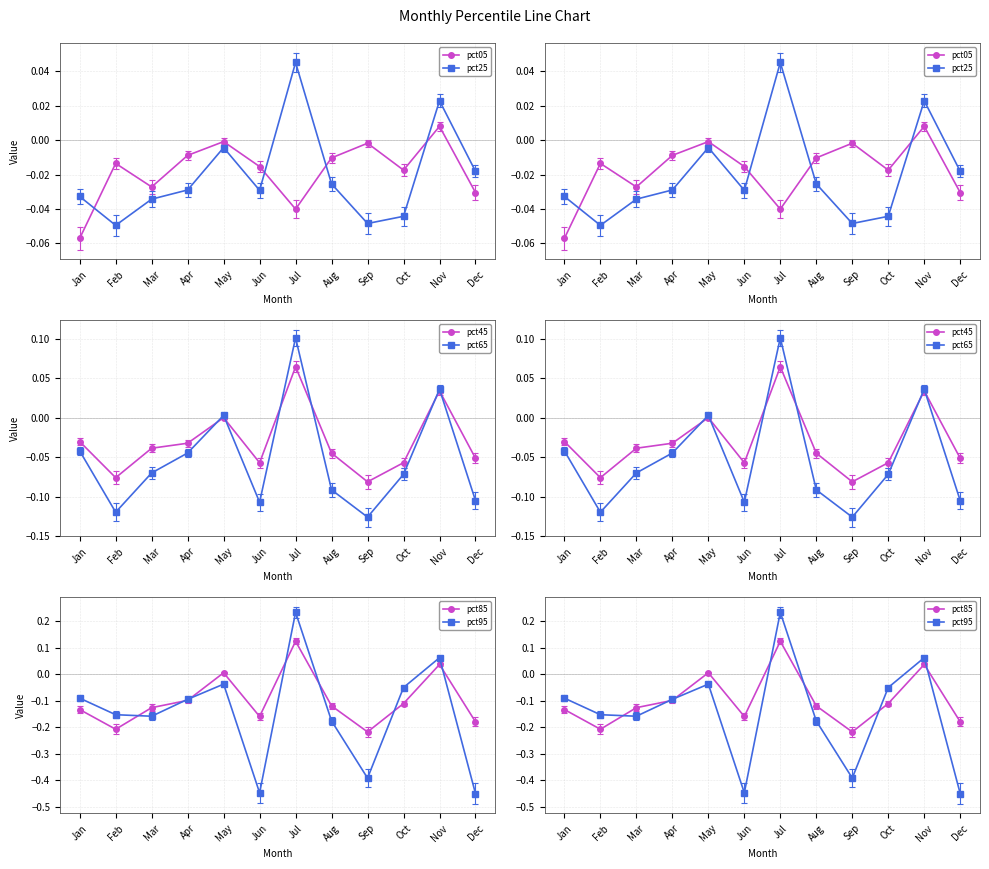

True or false: pct65 has a value of -0.0 at Mar.

False